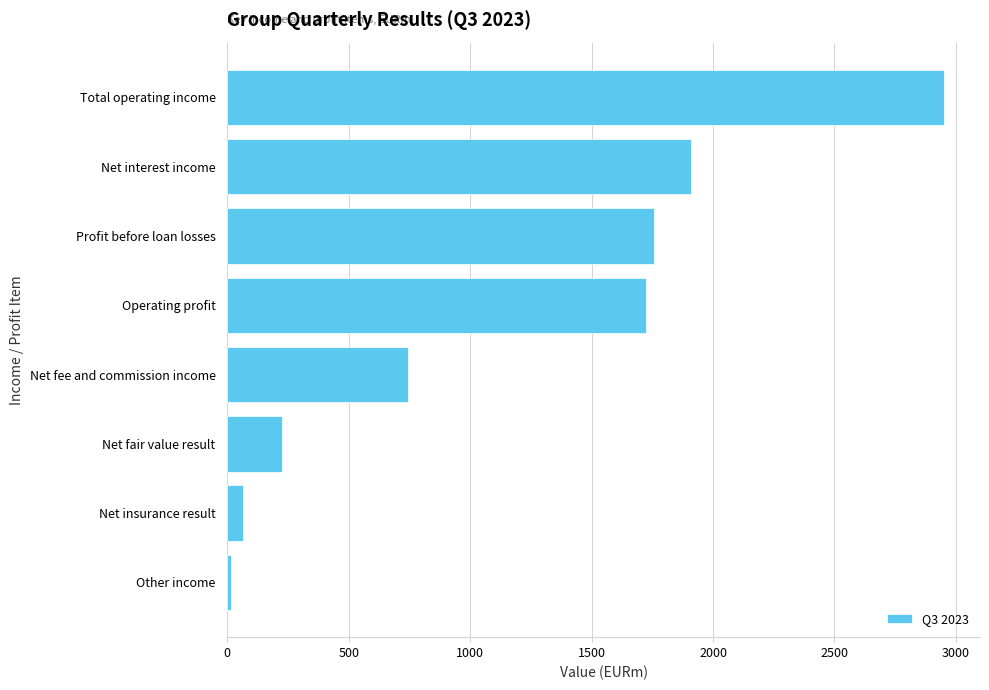

List the labels in order of value, largest first.

Total operating income, Net interest income, Profit before loan losses, Operating profit, Net fee and commission income, Net fair value result, Net insurance result, Other income